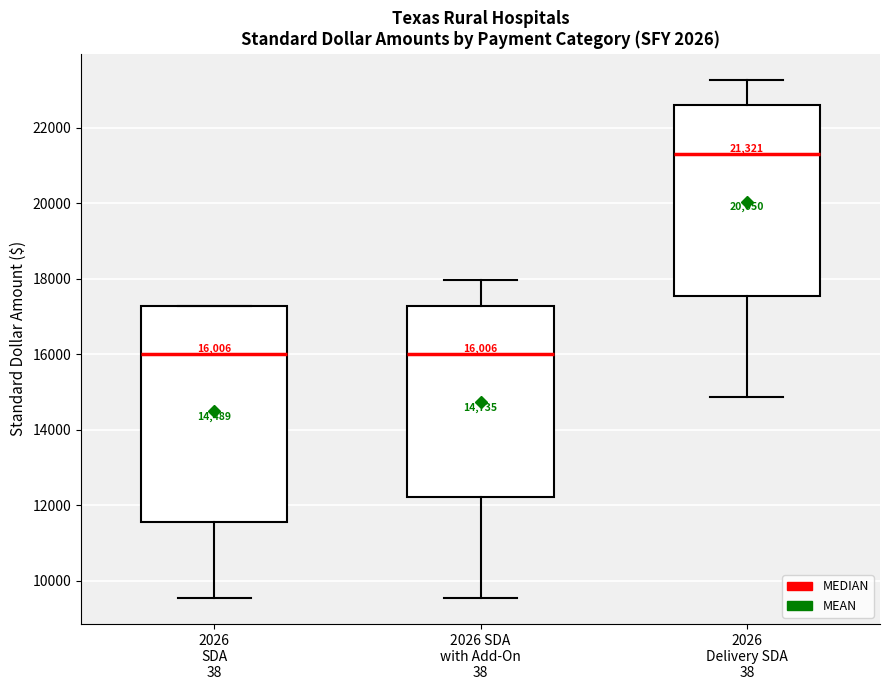

Which box has the highest median line?

2026 Delivery SDA 38